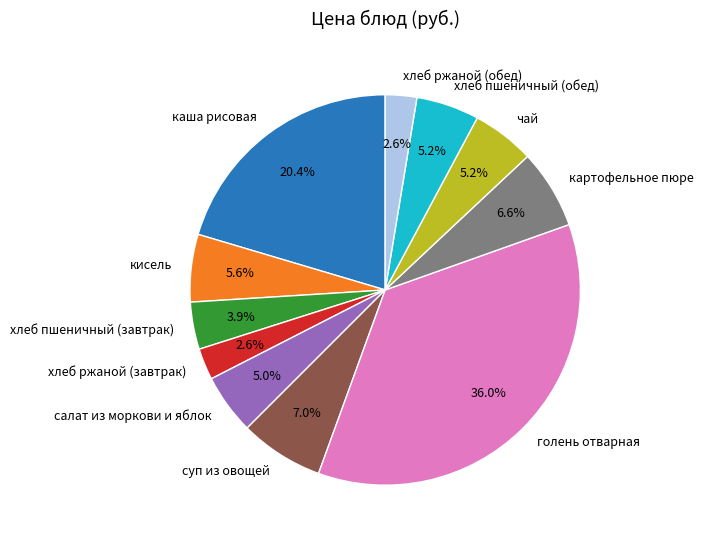

What percentage do картофельное пюре and хлеб пшеничный (завтрак) together represent?

10.5%